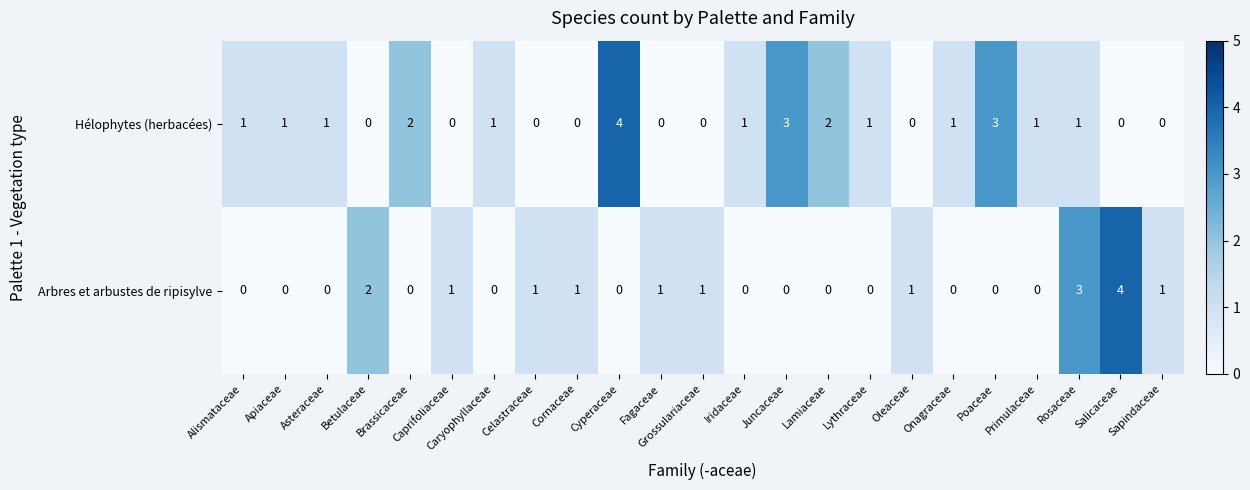

Is it true that Hélophytes (herbacées) equals 2 at Rosaceae?

False